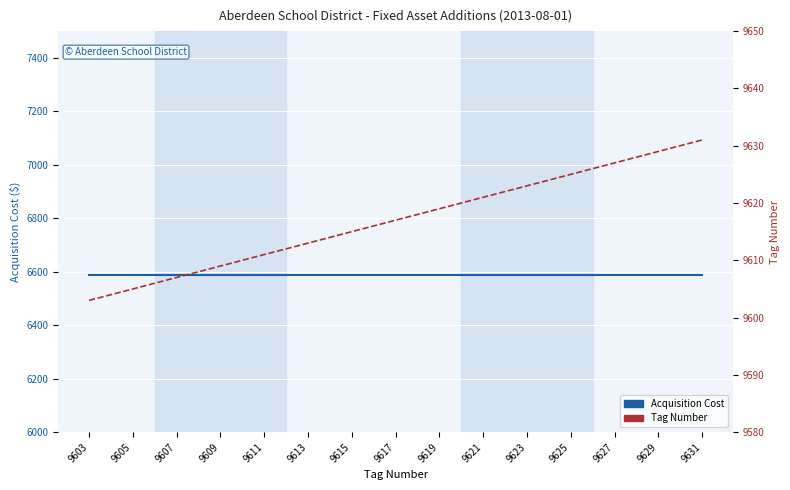

Which category has the highest value in the Acquisition Cost series?

9603